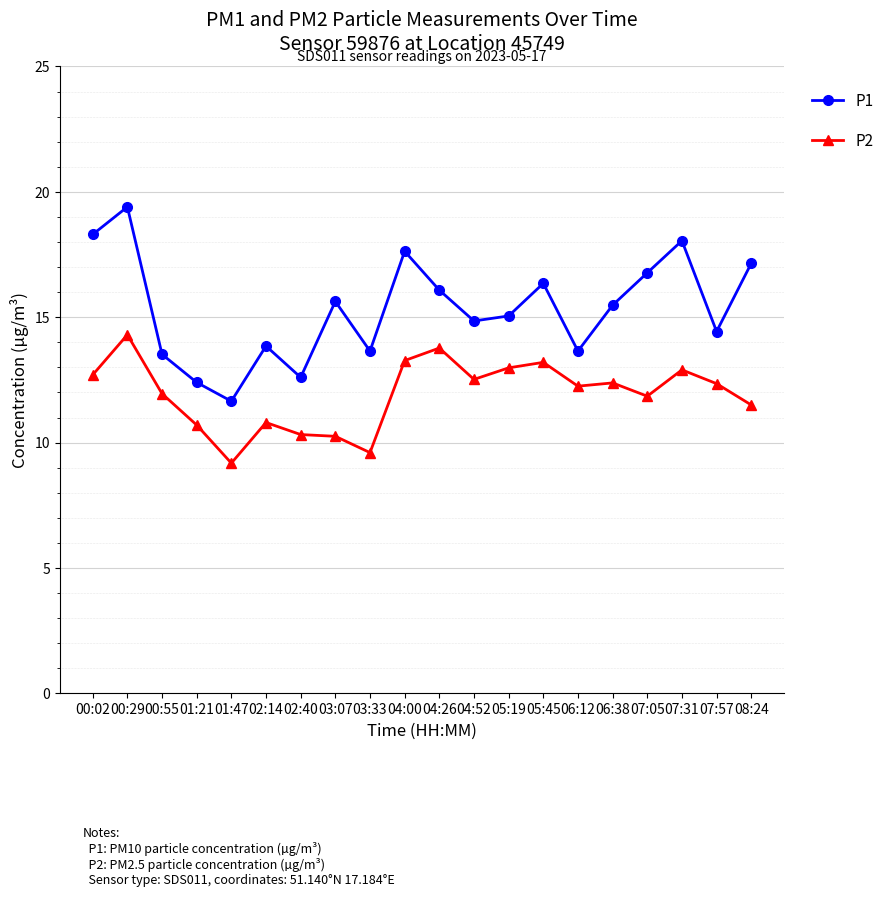

True or false: P1 has a value of 4.9 at 04:26.

False